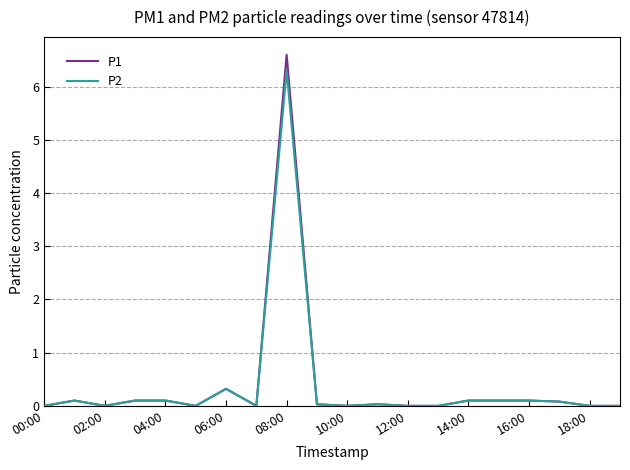

Which series has the widest spread of values?

P1